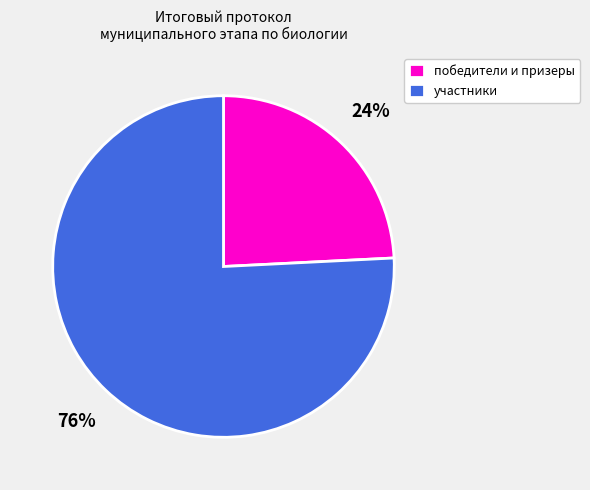

To the nearest percent, what percentage of the pie is участники?

76%